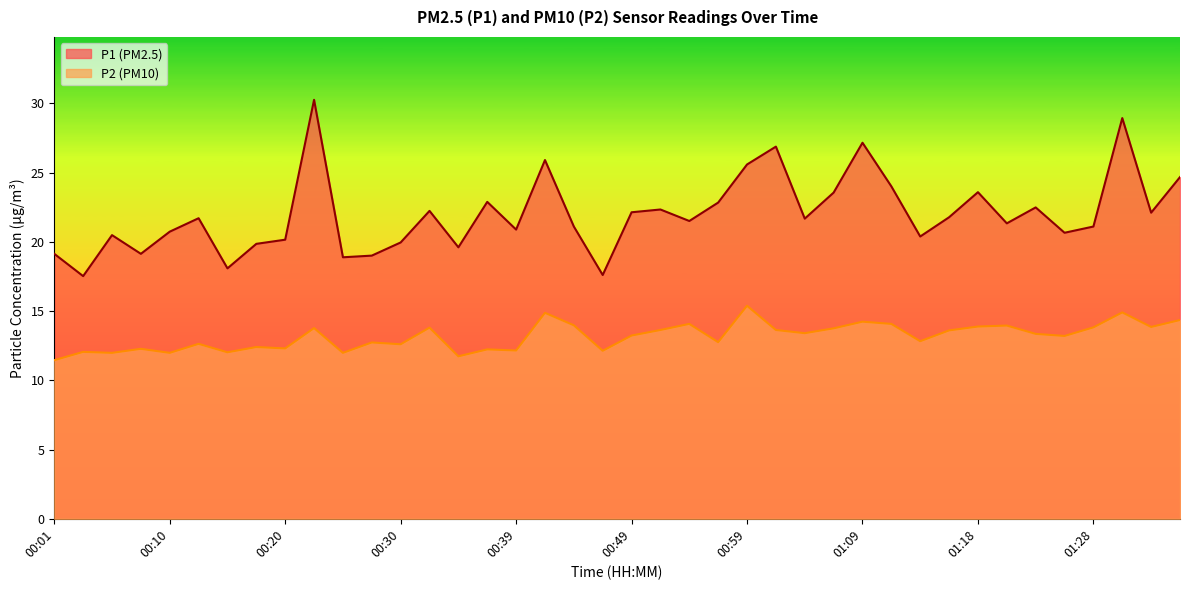

Rank the series by their average value, from lowest to highest.

P2 (PM10), P1 (PM2.5)